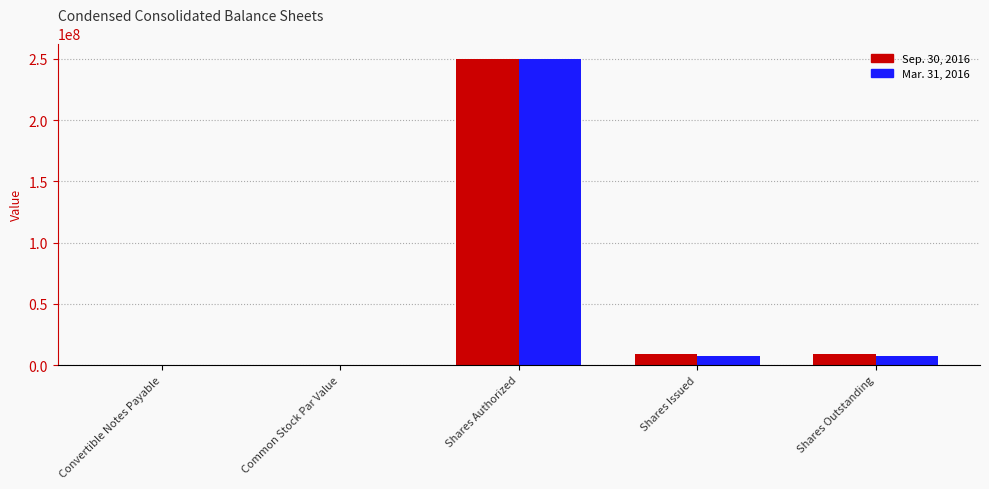

At which category is the sum across all series the highest?

Shares Authorized